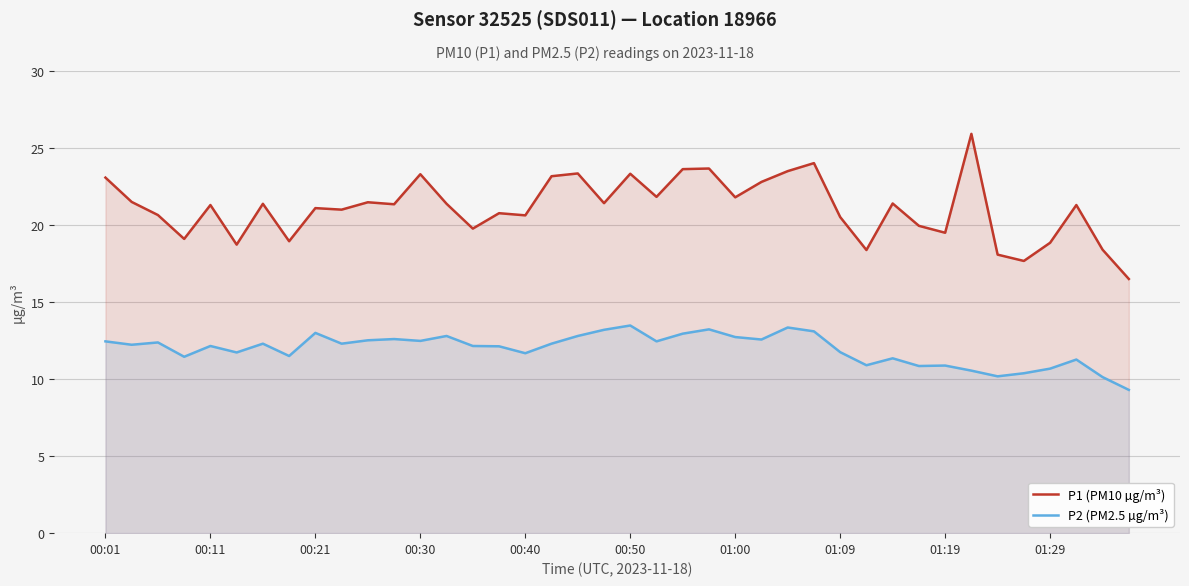

The value of P2 (PM2.5 µg/m³) at 01:00 is 12.7. True or false?

True